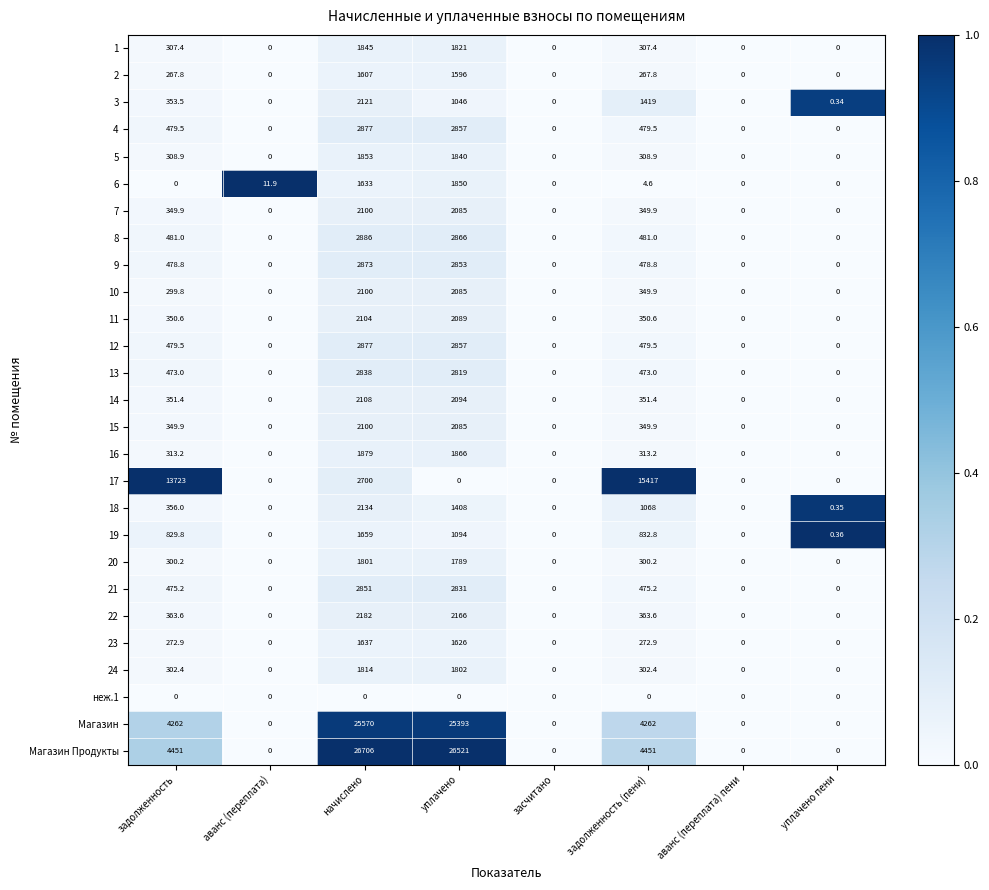

Where does the 24 series first go above 302?

задолженность